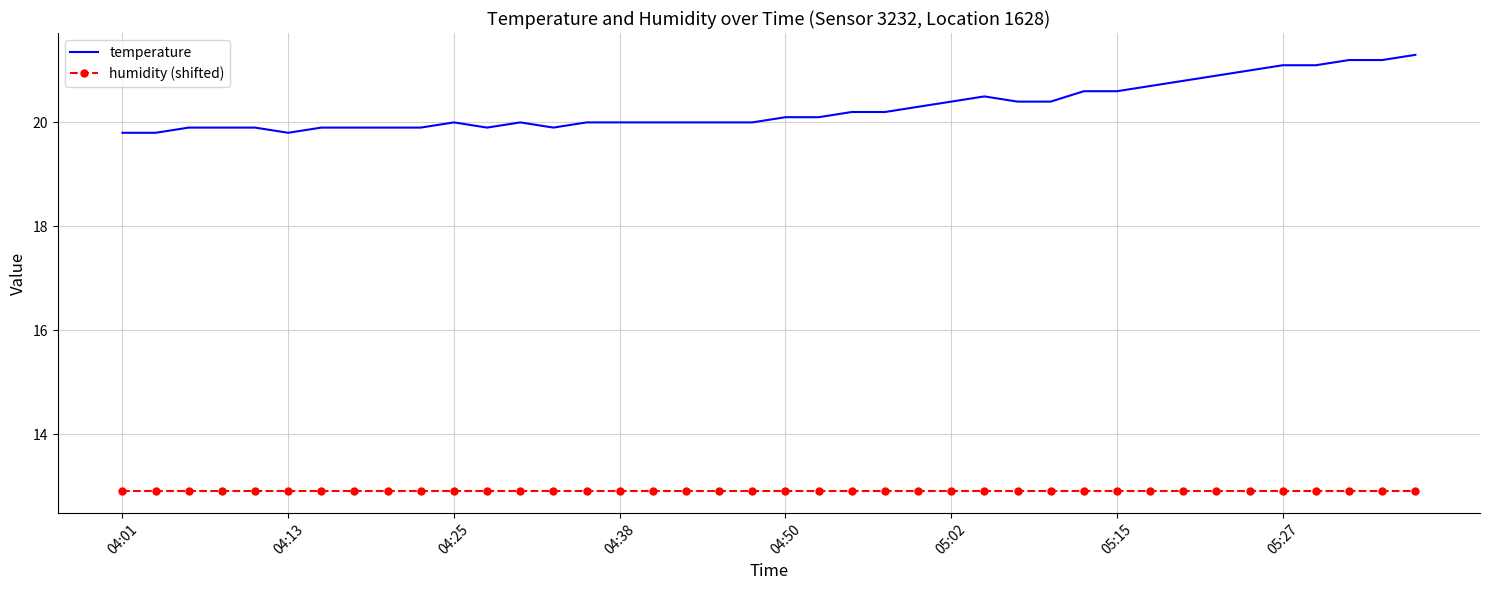

List the series in order of their peak value, lowest first.

humidity (shifted), temperature